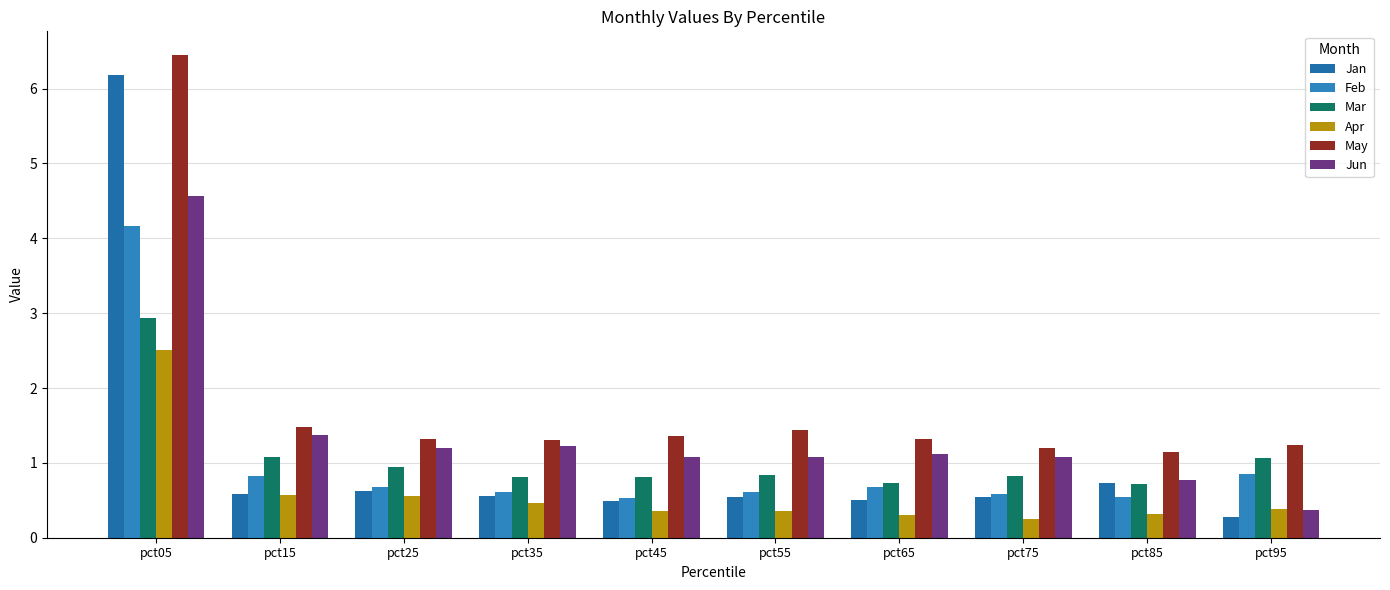

True or false: May has a value of 0.8 at pct45.

False